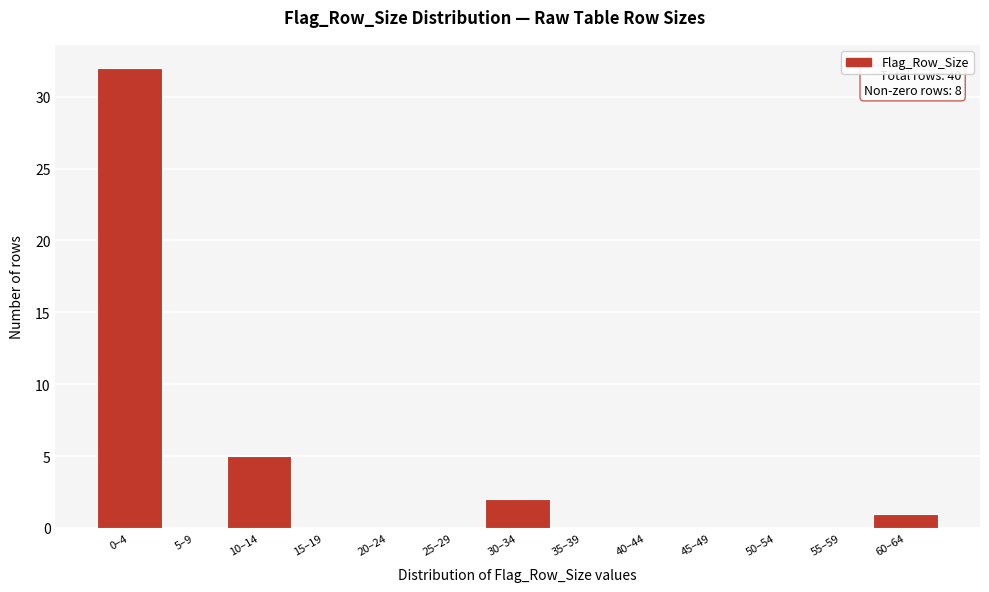

Reading right to left, what are all the values shown in this chart?

60–64=1	55–59=0	50–54=0	45–49=0	40–44=0	35–39=0	30–34=2	25–29=0	20–24=0	15–19=0	10–14=5	5–9=0	0–4=32